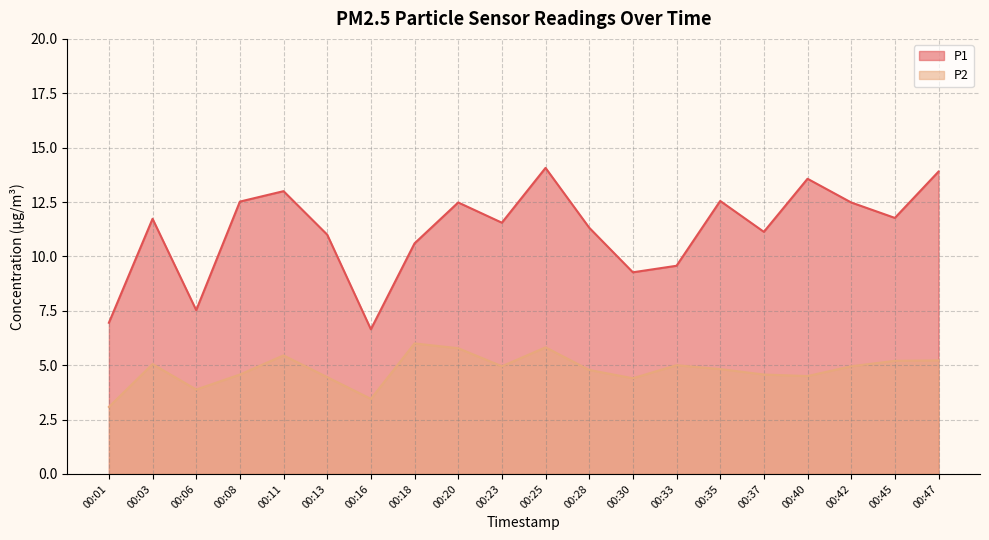

Where is P1 nearest to the value 10?

00:33